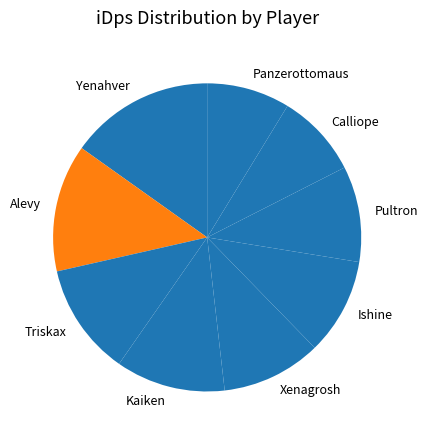

Is it true that Triskax is 12% of the pie?

True